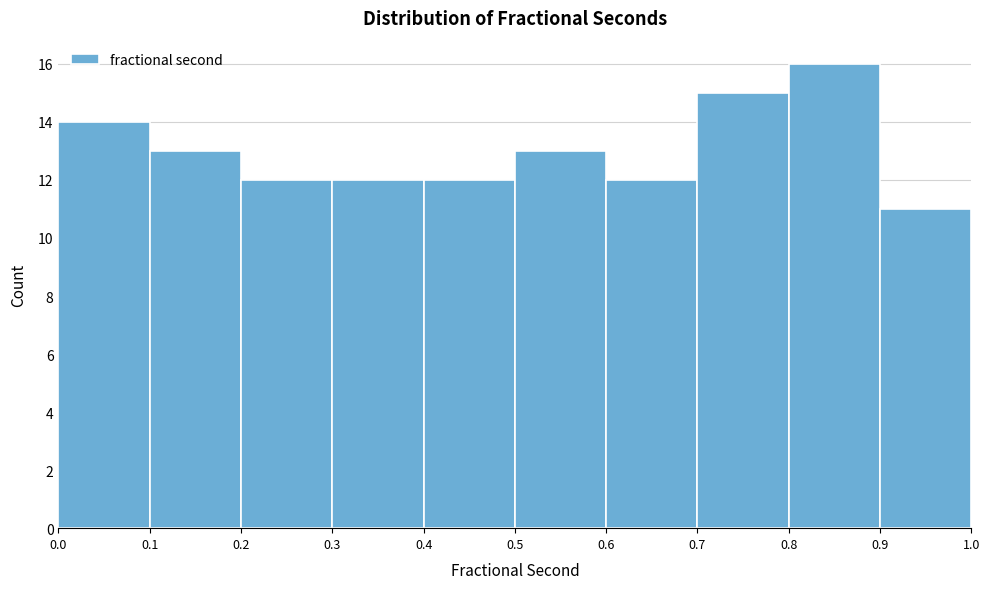

Reading left to right, transcribe this chart: for each bar, give the range it covers on the x-axis and its height. The values are not printed on the chart, so give them approximately, as read against the axis.

0.0 to 0.1: 14
0.1 to 0.2: 13
0.2 to 0.3: 12
0.3 to 0.4: 12
0.4 to 0.5: 12
0.5 to 0.6: 13
0.6 to 0.7: 12
0.7 to 0.8: 15
0.8 to 0.9: 16
0.9 to 1.0: 11